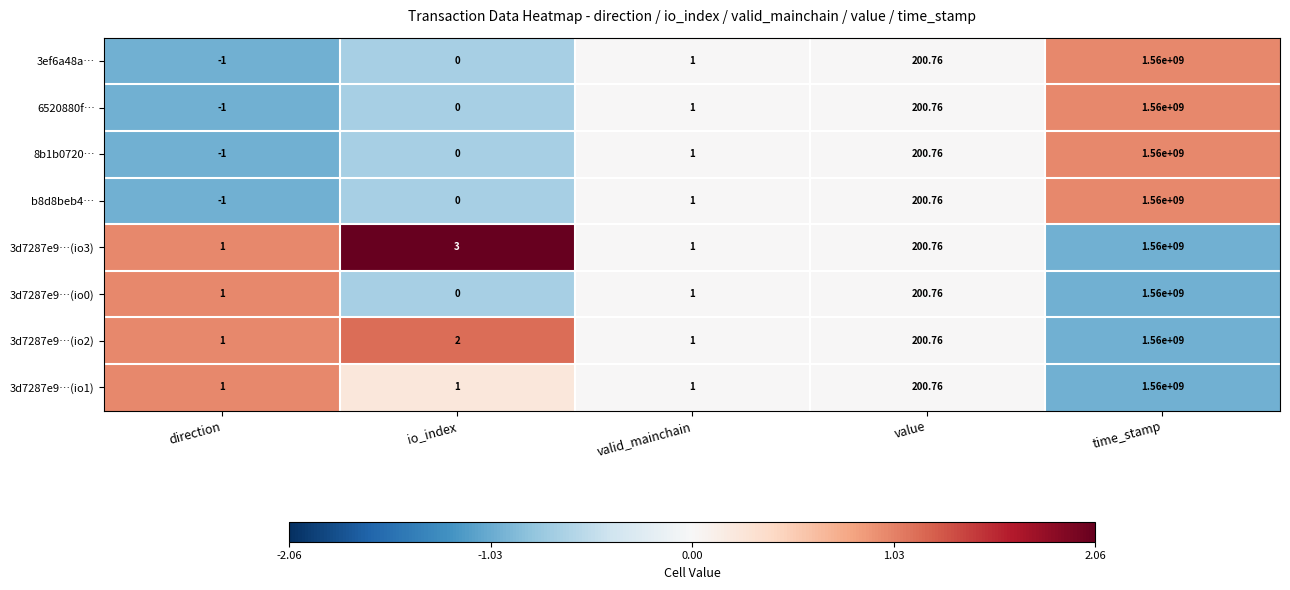

Which label corresponds to the smallest value in the chart?

direction